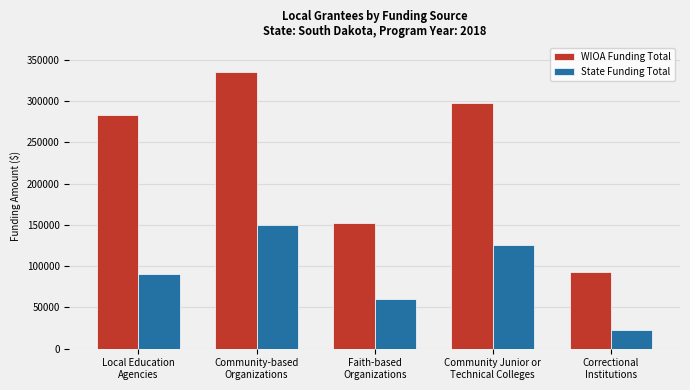

Are the bars grouped side by side (vs. stacked)?

Yes